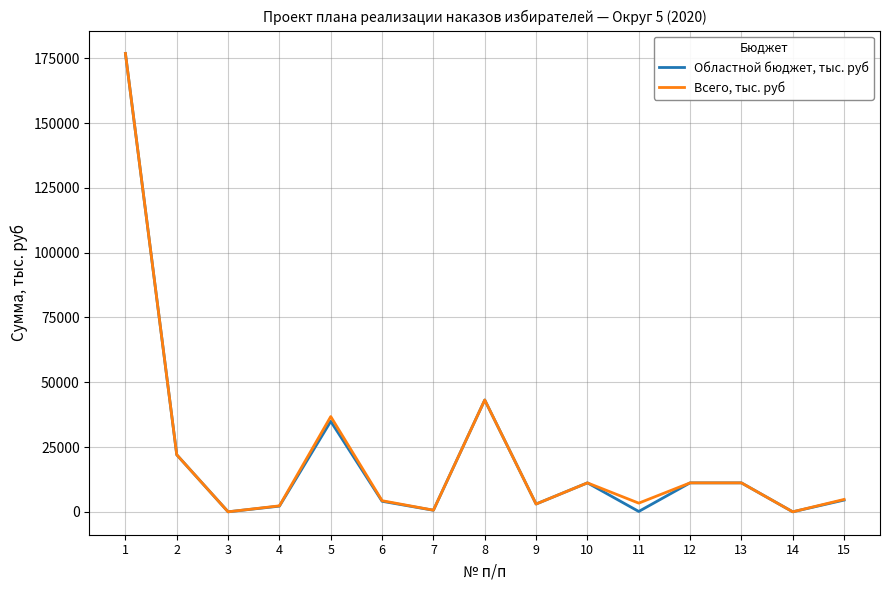

List the series in order of their overall mean, highest first.

Всего, тыс. руб, Областной бюджет, тыс. руб